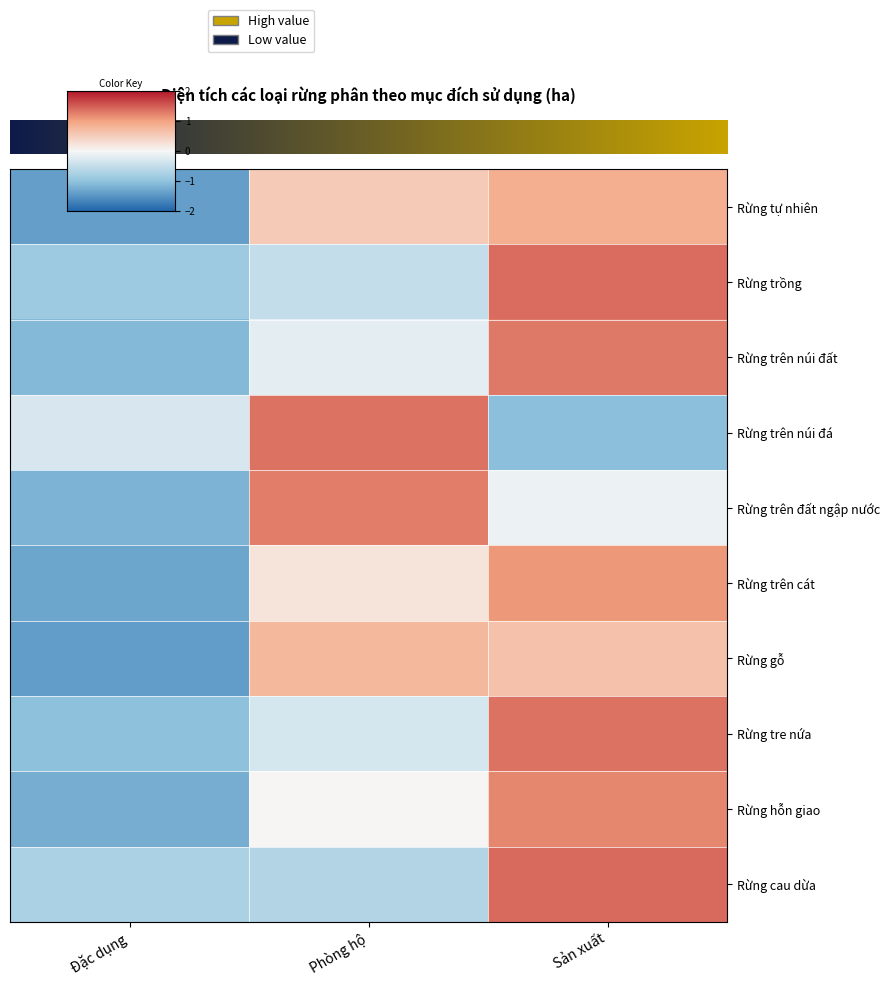

At how many categories does at least one series exceed 0?

2